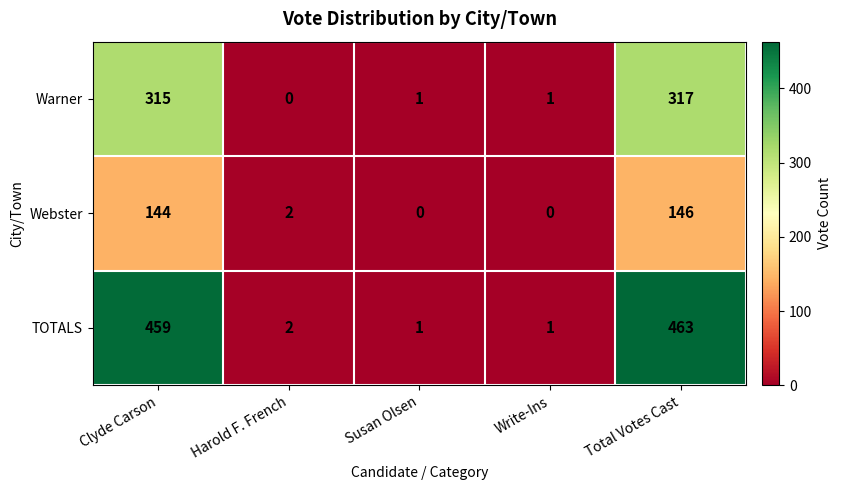

Rank the series by their average value, from lowest to highest.

Webster, Warner, TOTALS